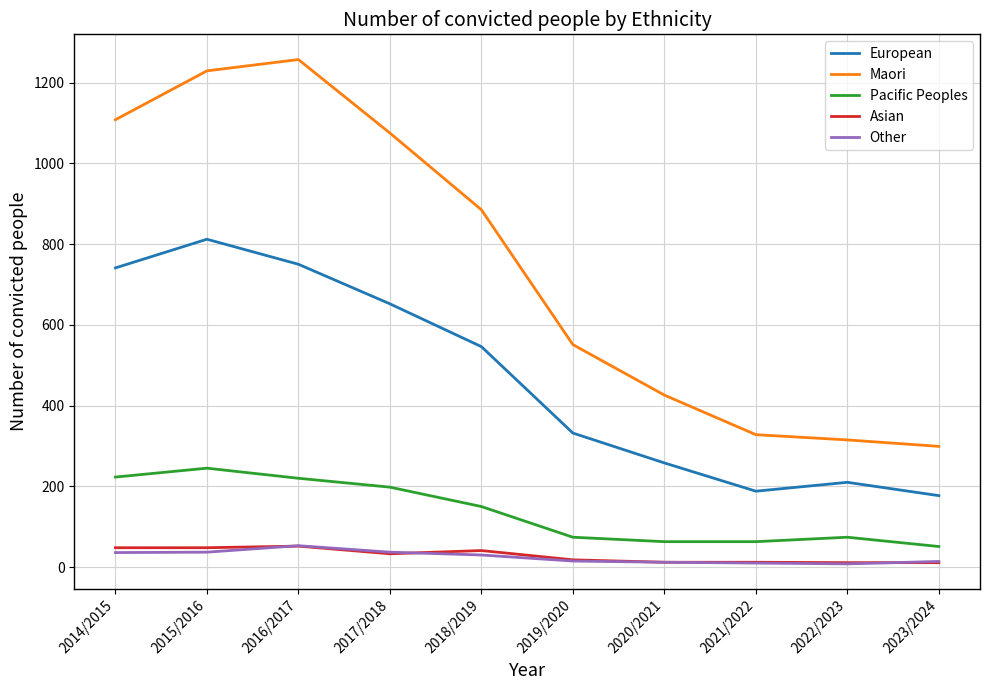

Does the chart have visible grid lines?

Yes